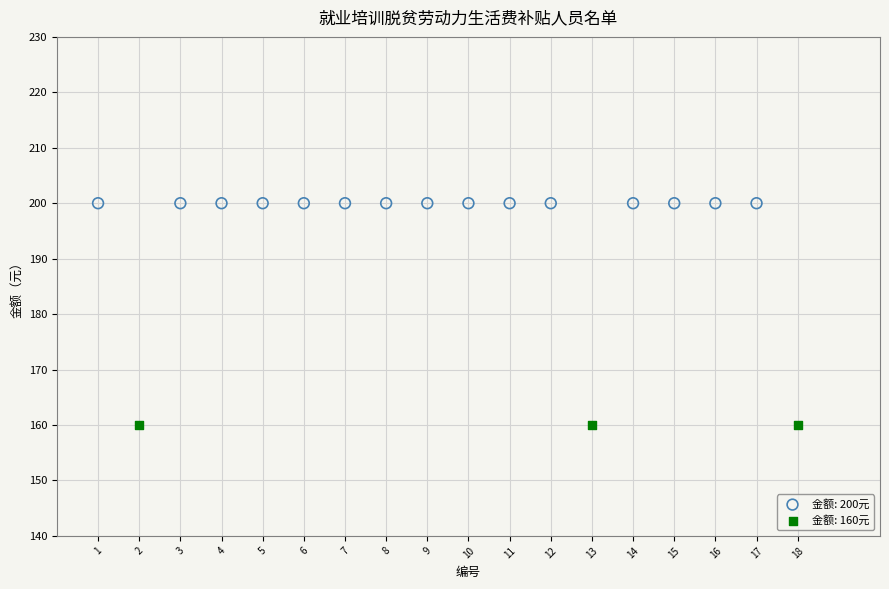

Which series contains the highest Y value?

金额: 200元